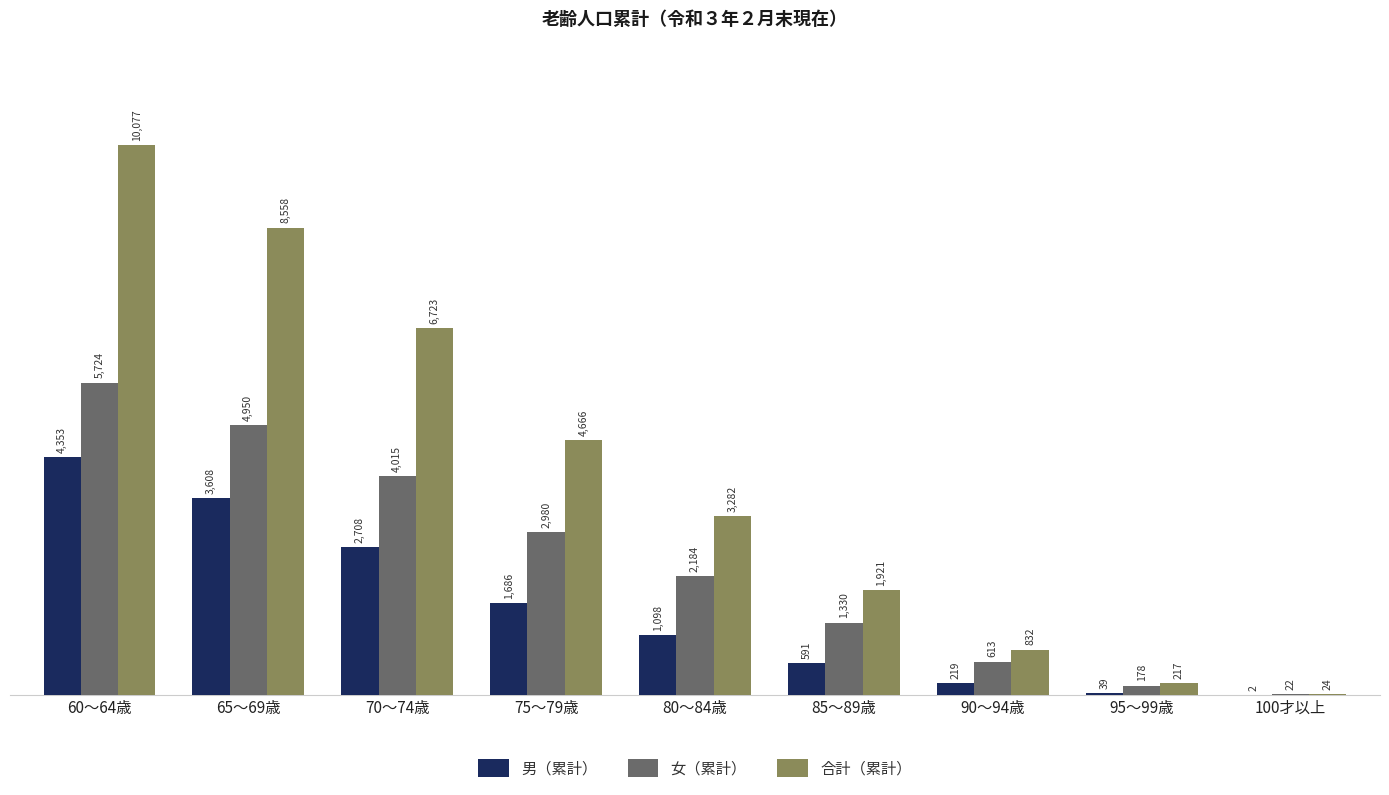

What value does the 女（累計） series have at 90～94歳?

613